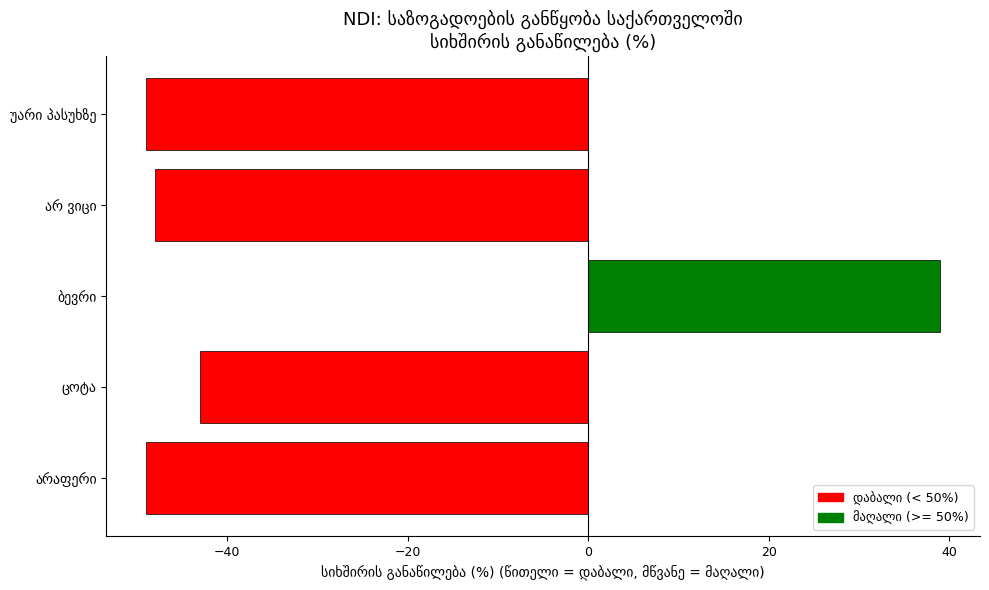

What is the sum of all values?

-150